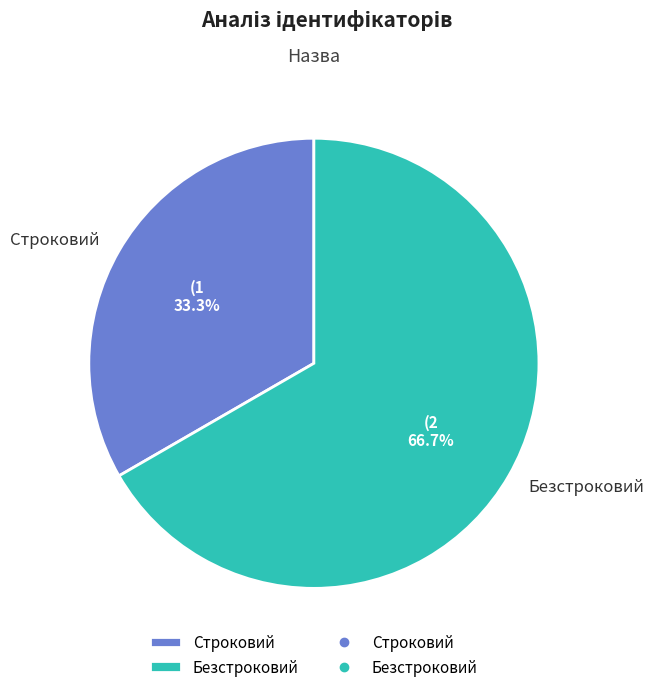

The Строковий slice represents 46% of the pie. True or false?

False